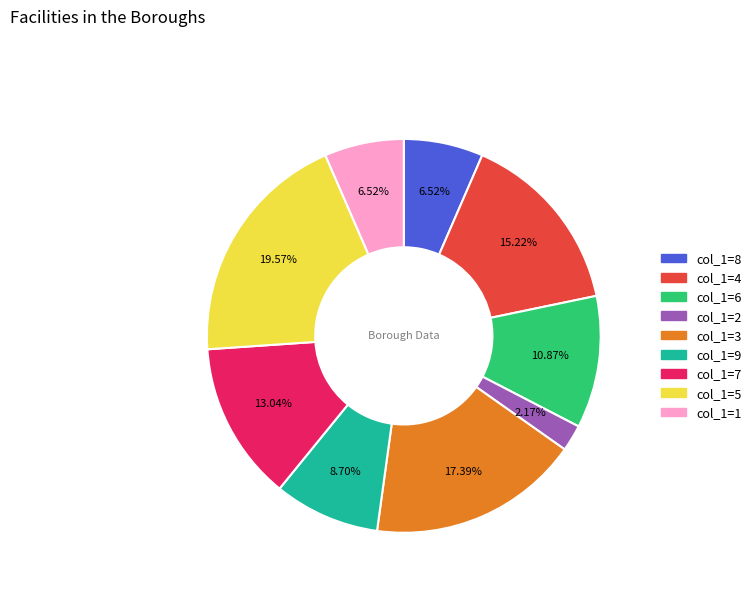

Does any single category account for the majority?

No